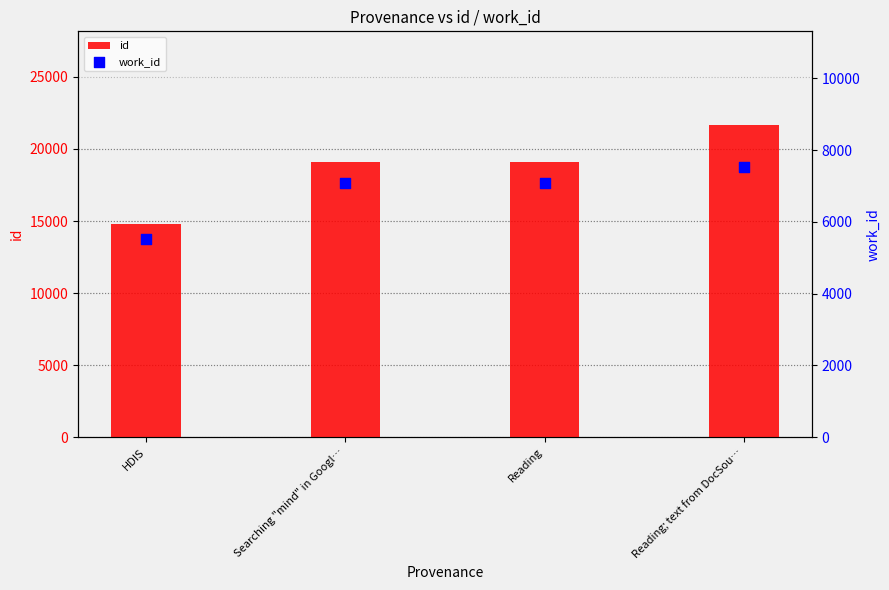

Is the value of work_id at Reading greater than the value of id at Reading; text from DocSou…?

No